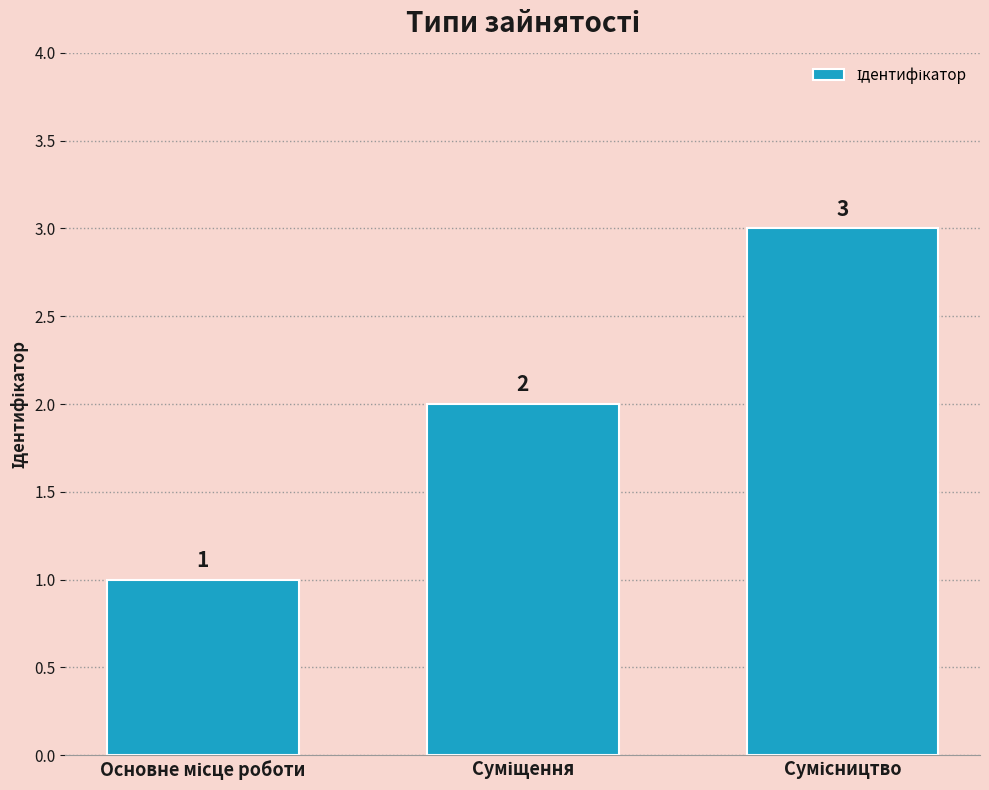

What is the value of the 2nd bar from the left?

2